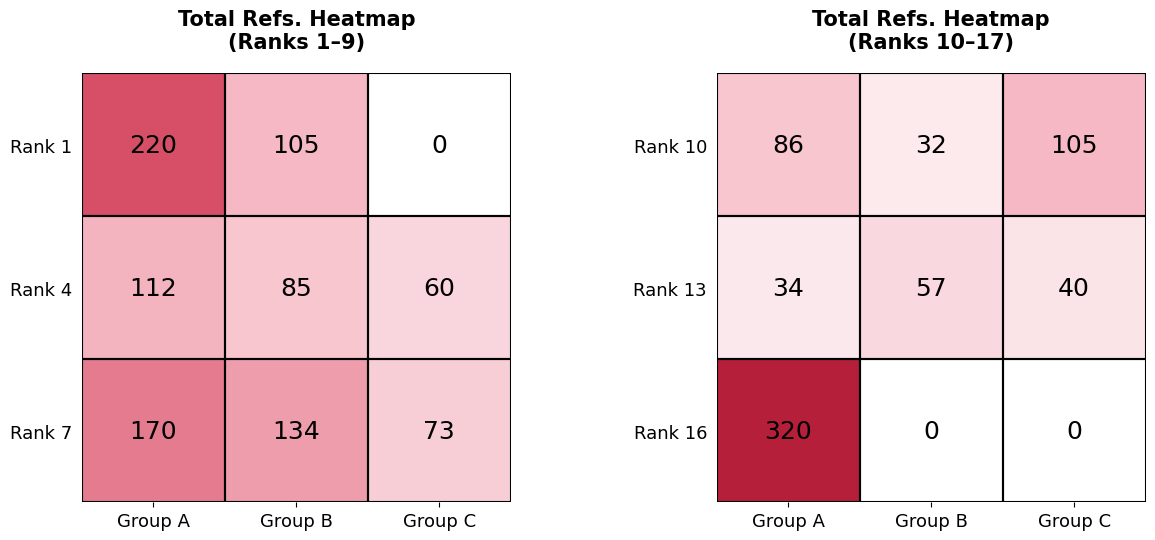

At which label does Rank 13 first exceed 40?

Group B